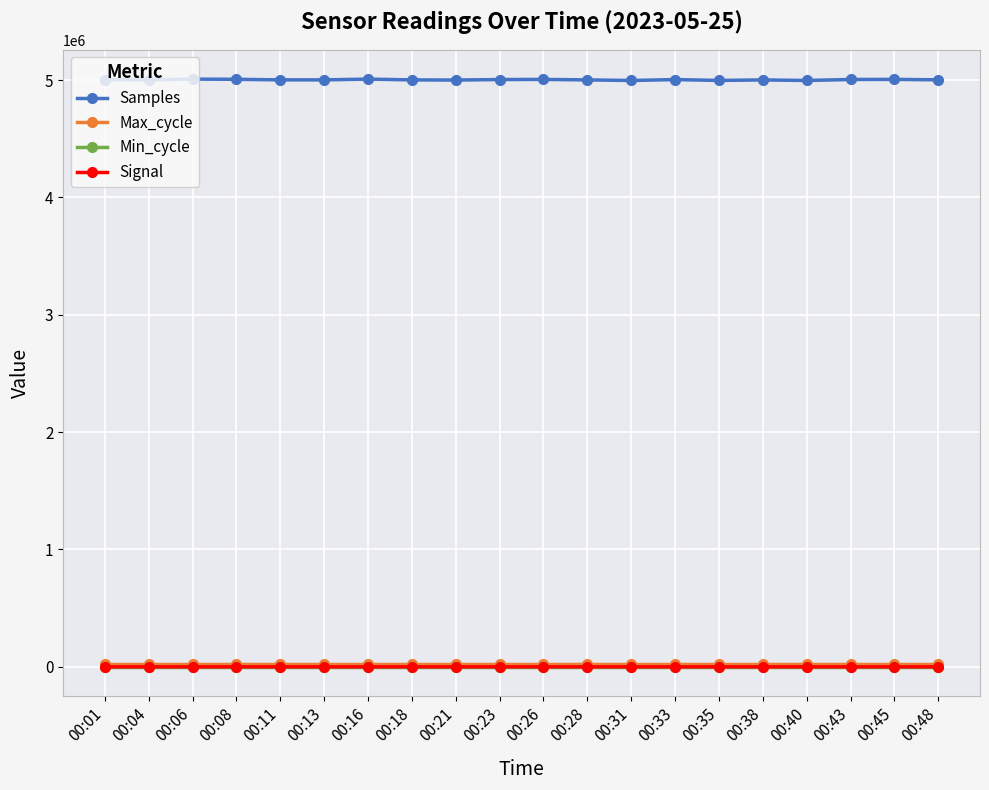

What is the maximum value shown in the chart?

5008230